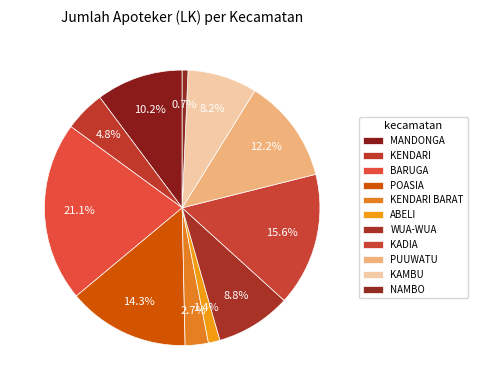

What percentage is NOT represented by NAMBO?

99.3%